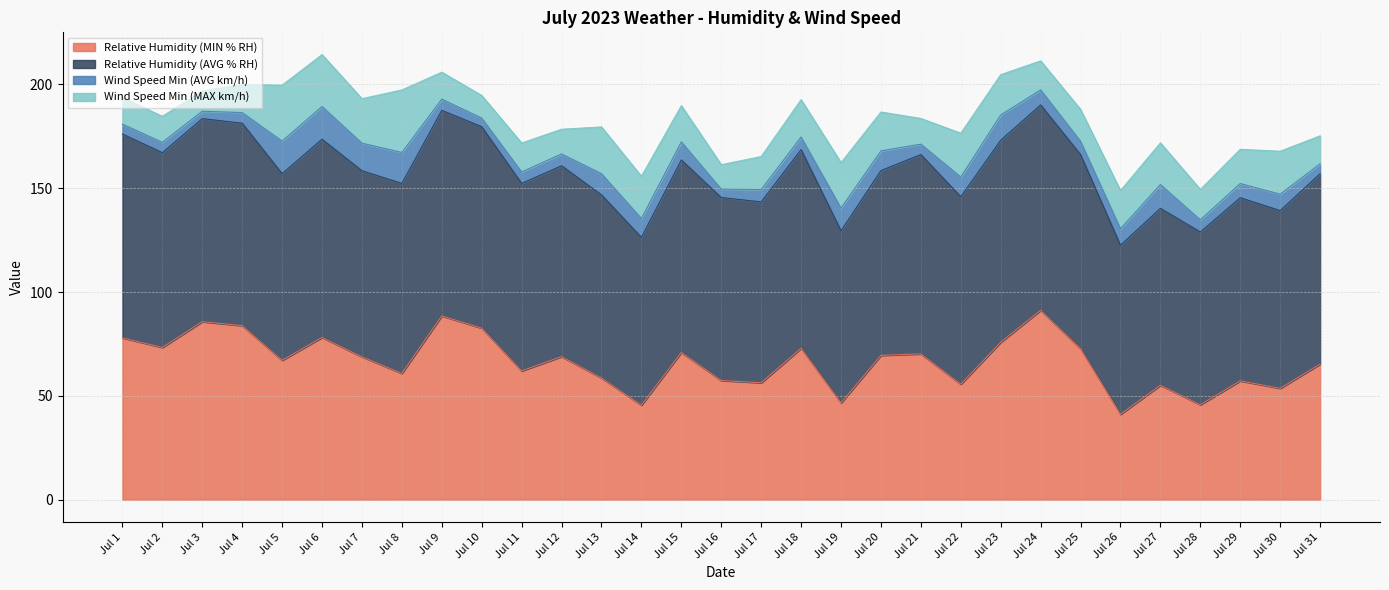

What is the difference between the maximum and second lowest values in the Wind Speed Min (MAX km/h) series?

19.2